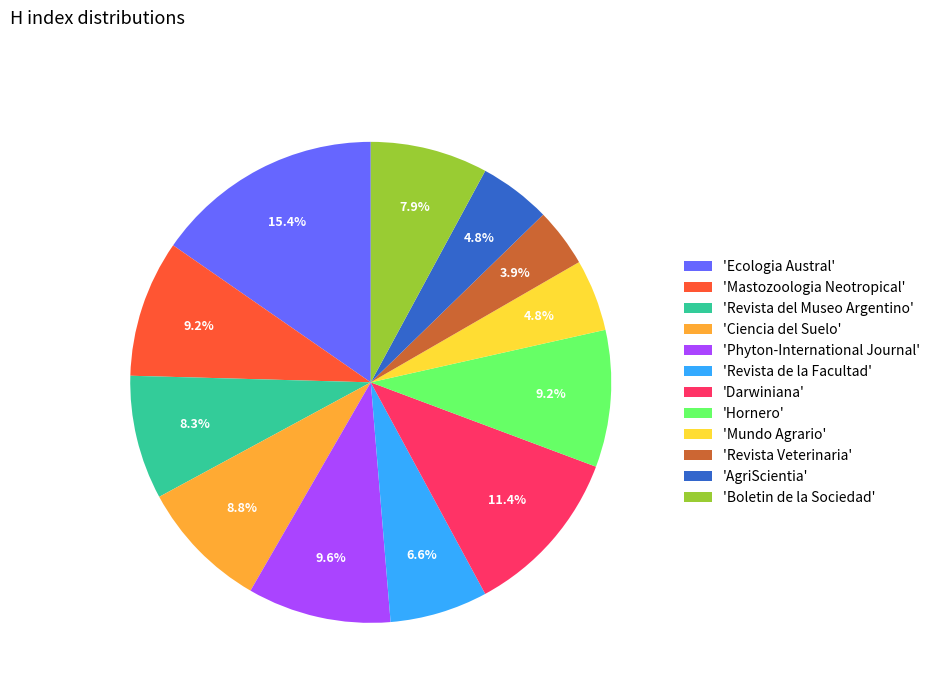

What portion of the pie excludes 'Ecologia Austral'?

84.6%